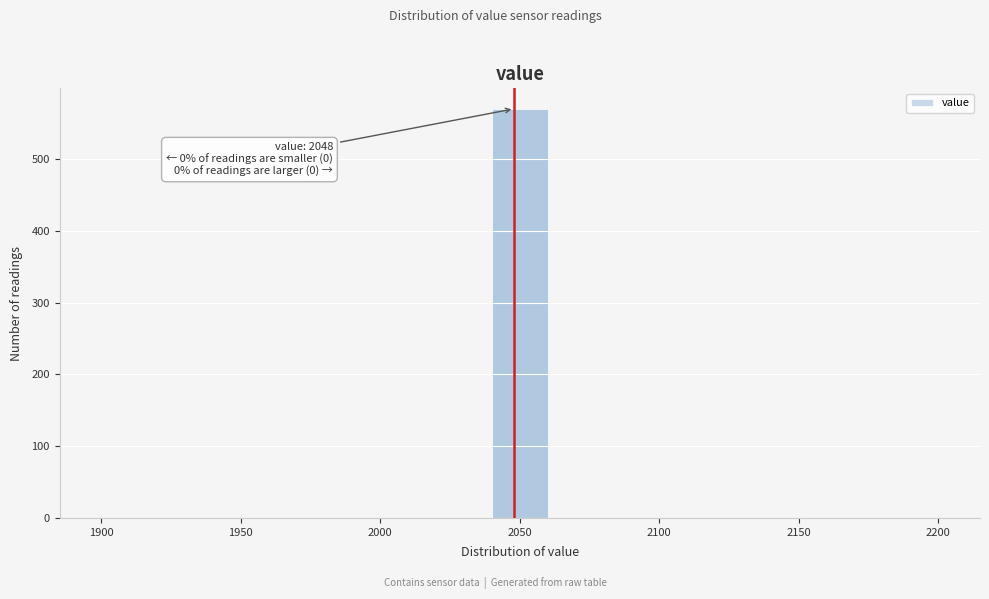

Which range on the x-axis has the tallest bar?

2040 to 2060